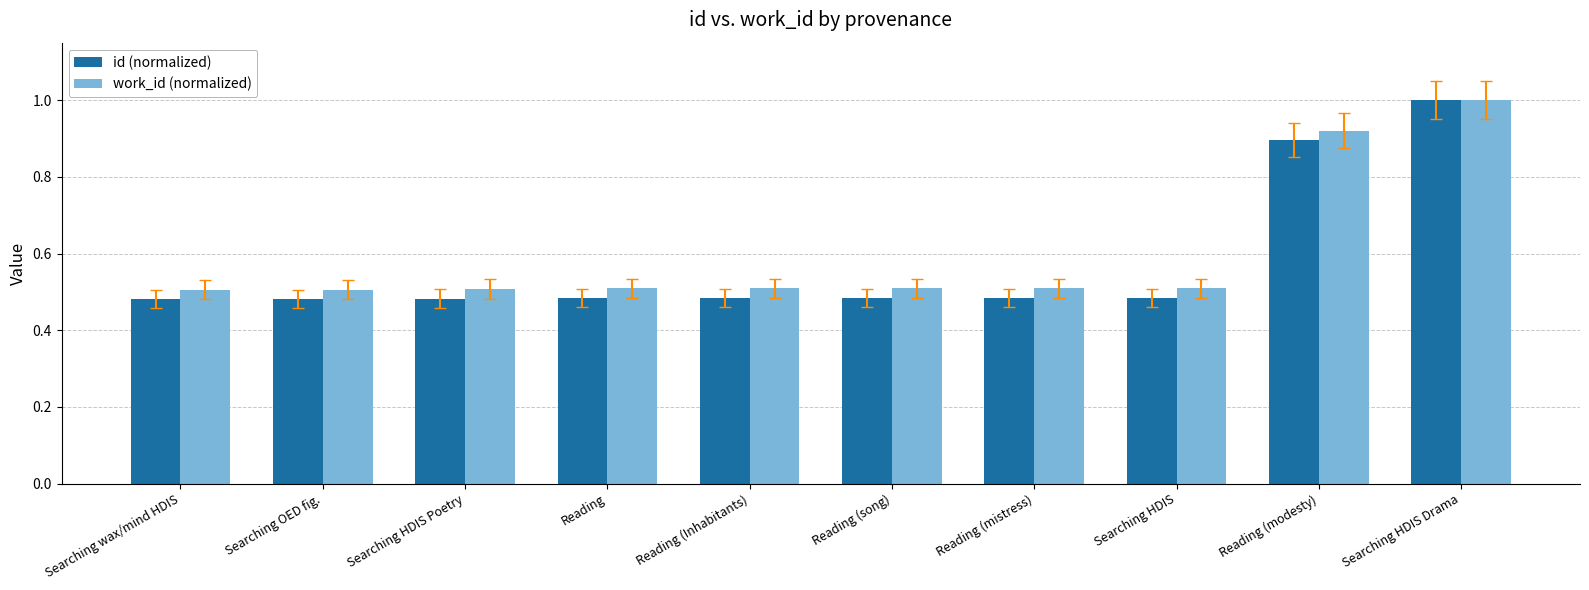

Does the chart contain any negative values?

No